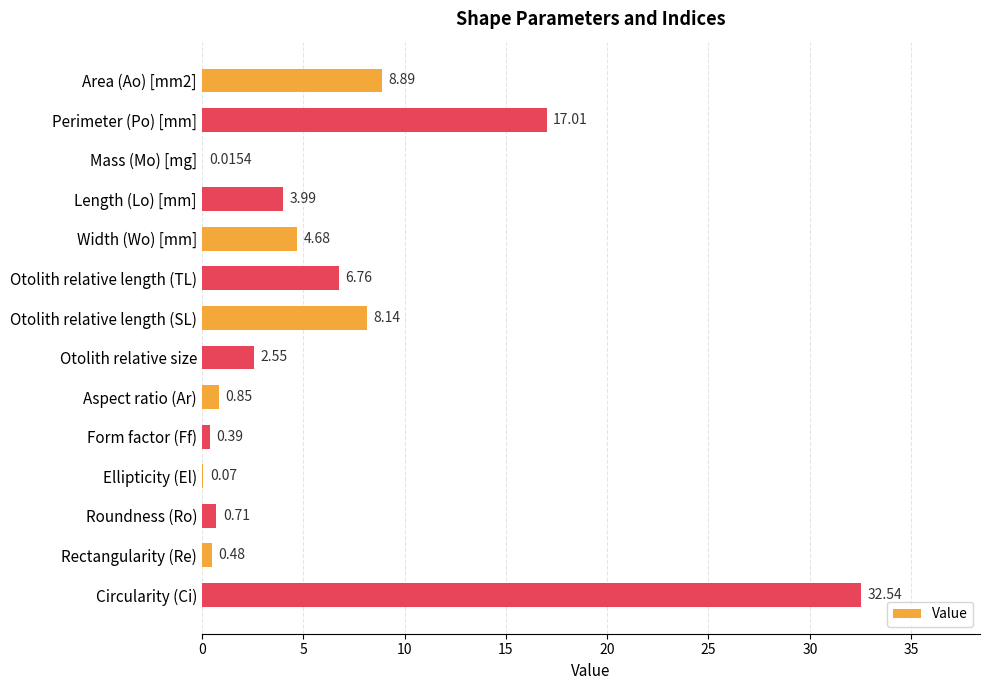

What is the average value?

6.2